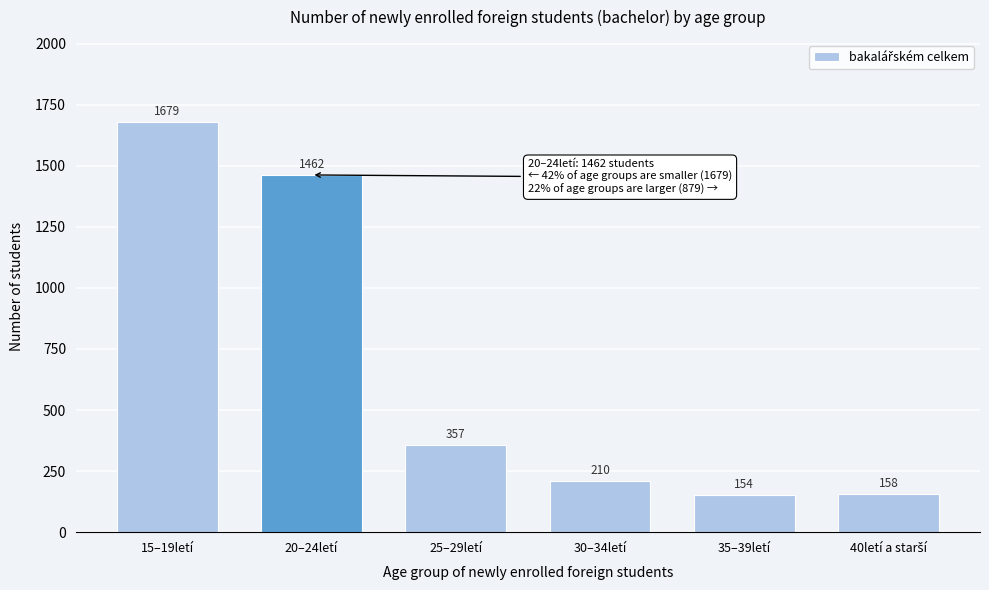

Reading right to left, extract all data points from this chart.

158	154	210	357	1462	1679